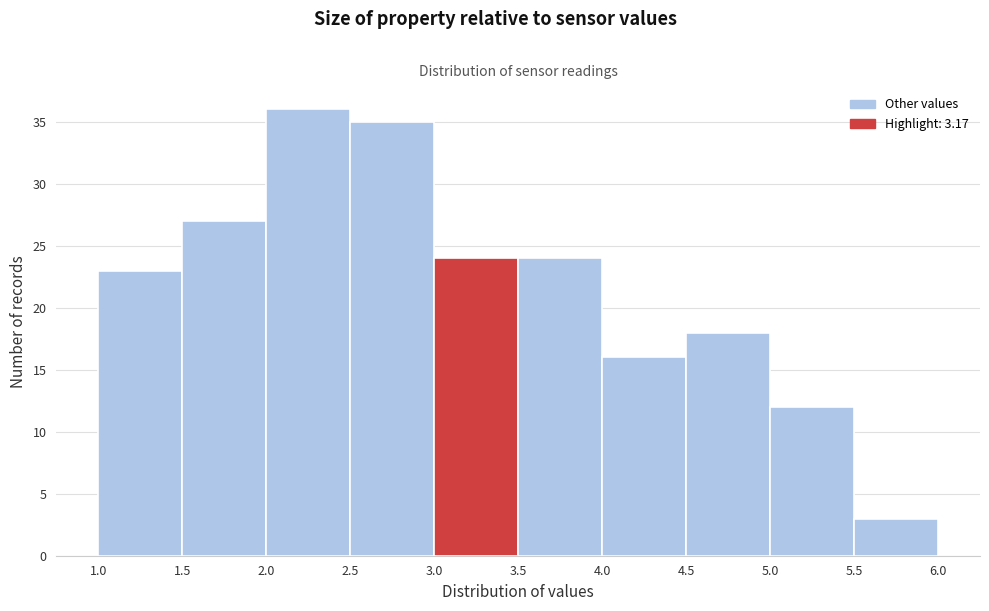

Reading left to right, list every bar in this chart as the range it spans on the x-axis followed by its height. The values are not printed on the chart, so give them approximately, as read against the axis.

1.0 to 1.5: 23
1.5 to 2.0: 27
2.0 to 2.5: 36
2.5 to 3.0: 35
3.0 to 3.5: 24
3.5 to 4.0: 24
4.0 to 4.5: 16
4.5 to 5.0: 18
5.0 to 5.5: 12
5.5 to 6.0: 3